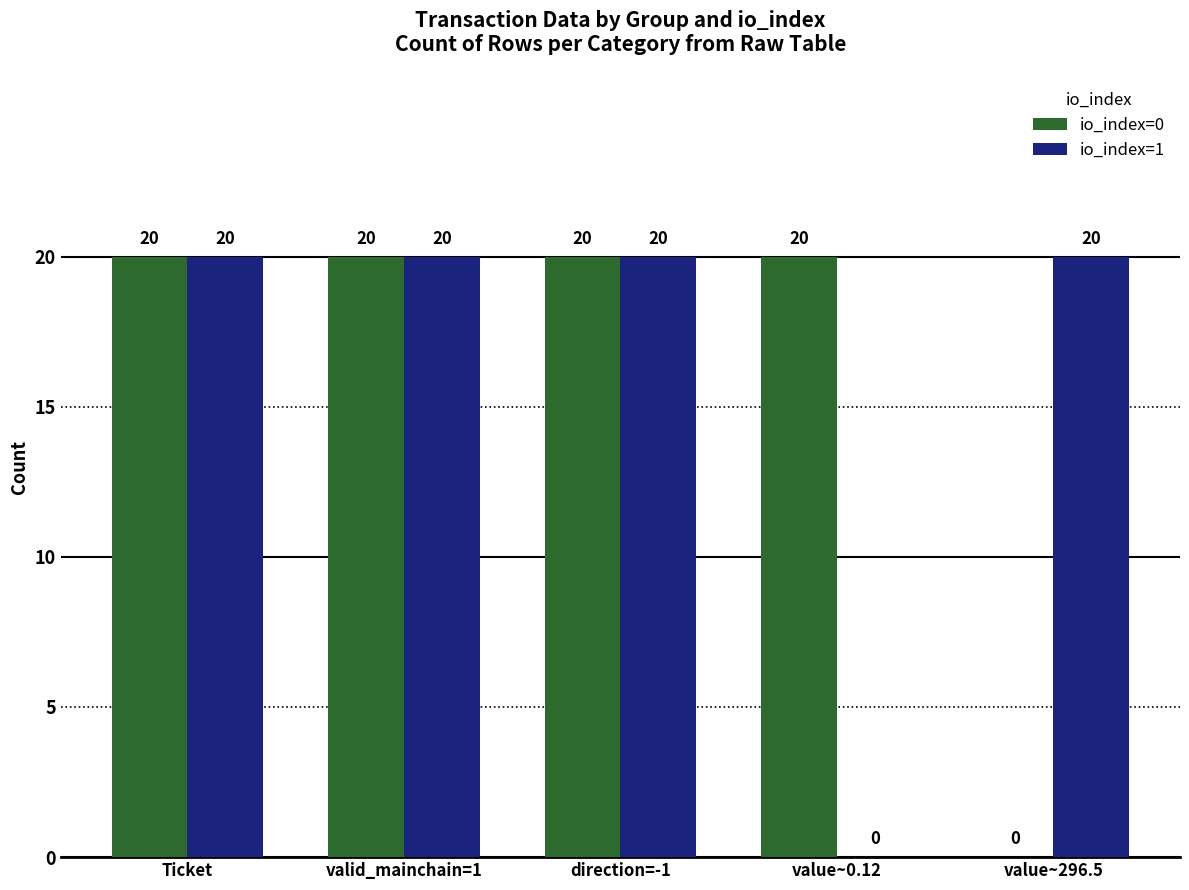

Reading right to left, transcribe all the data shown in this chart.

io_index=0: value~296.5=0	value~0.12=20	direction=-1=20	valid_mainchain=1=20	Ticket=20
io_index=1: value~296.5=20	value~0.12=0	direction=-1=20	valid_mainchain=1=20	Ticket=20